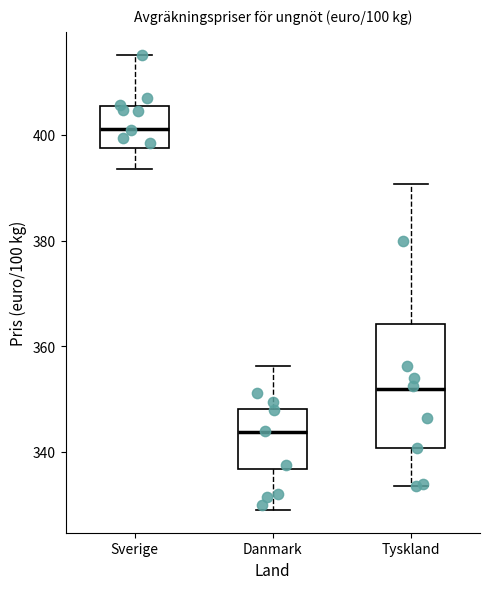

Reading left to right, read every box against the y-axis: the position of its median line, the range the box covers, and the ends of its whiskers. The values are not printed on the chart, so give them approximately, as read against the axis.

Sverige: median 402, box 398 to 406, whiskers 394 to 416
Danmark: median 344, box 336 to 348, whiskers 330 to 356
Tyskland: median 352, box 340 to 364, whiskers 334 to 390